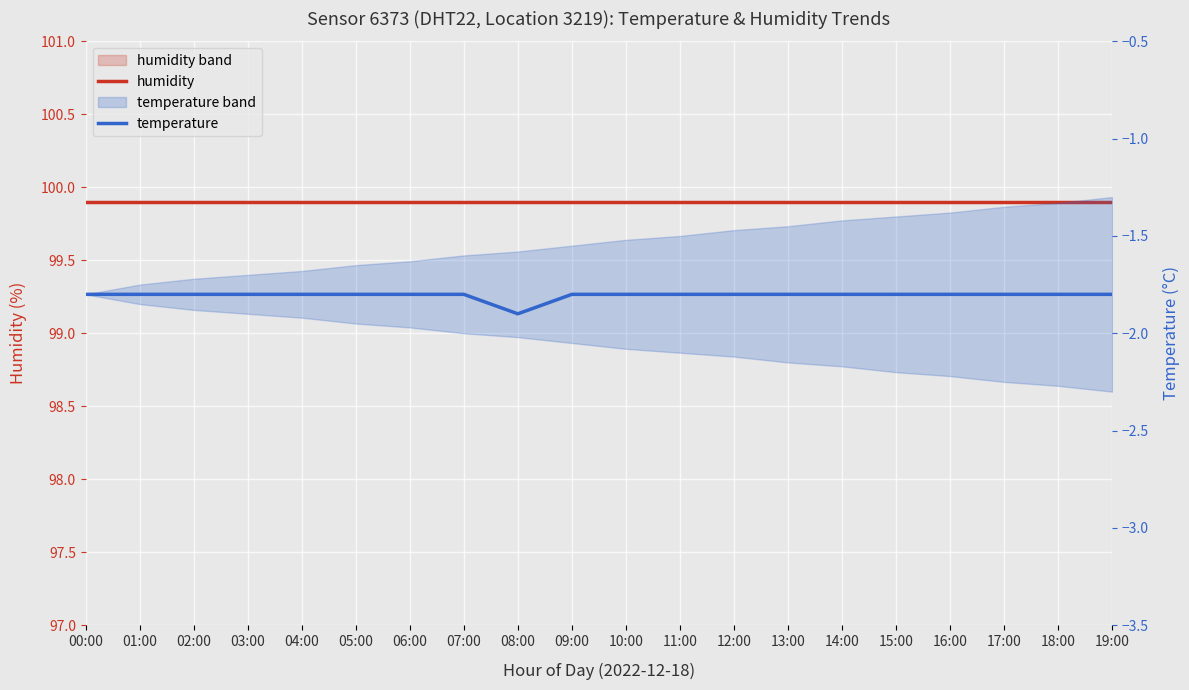

Reading left to right, list all the values displayed in this chart.

humidity: 99.9	99.9	99.9	99.9	99.9	99.9	99.9	99.9	99.9	99.9	99.9	99.9	99.9	99.9	99.9	99.9	99.9	99.9	99.9	99.9
temperature: -1.8	-1.8	-1.8	-1.8	-1.8	-1.8	-1.8	-1.8	-1.9	-1.8	-1.8	-1.8	-1.8	-1.8	-1.8	-1.8	-1.8	-1.8	-1.8	-1.8